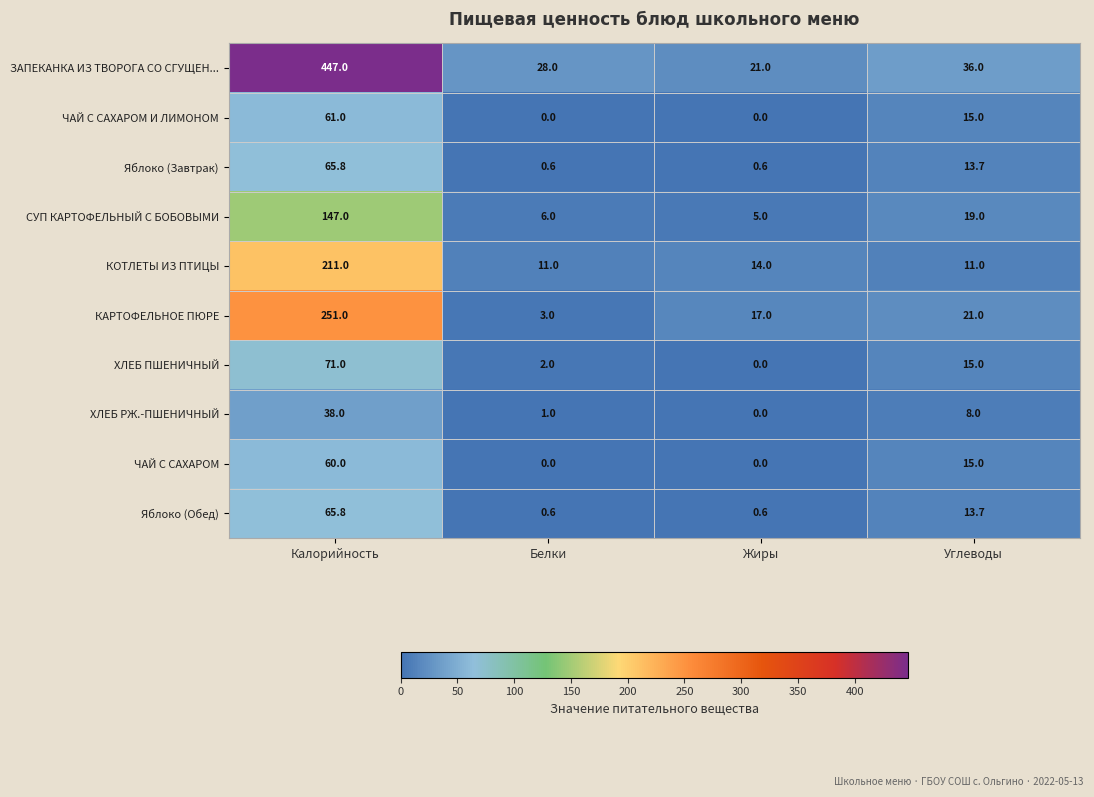

True or false: СУП КАРТОФЕЛЬНЫЙ С БОБОВЫМИ has a value of 5.0 at Жиры.

True